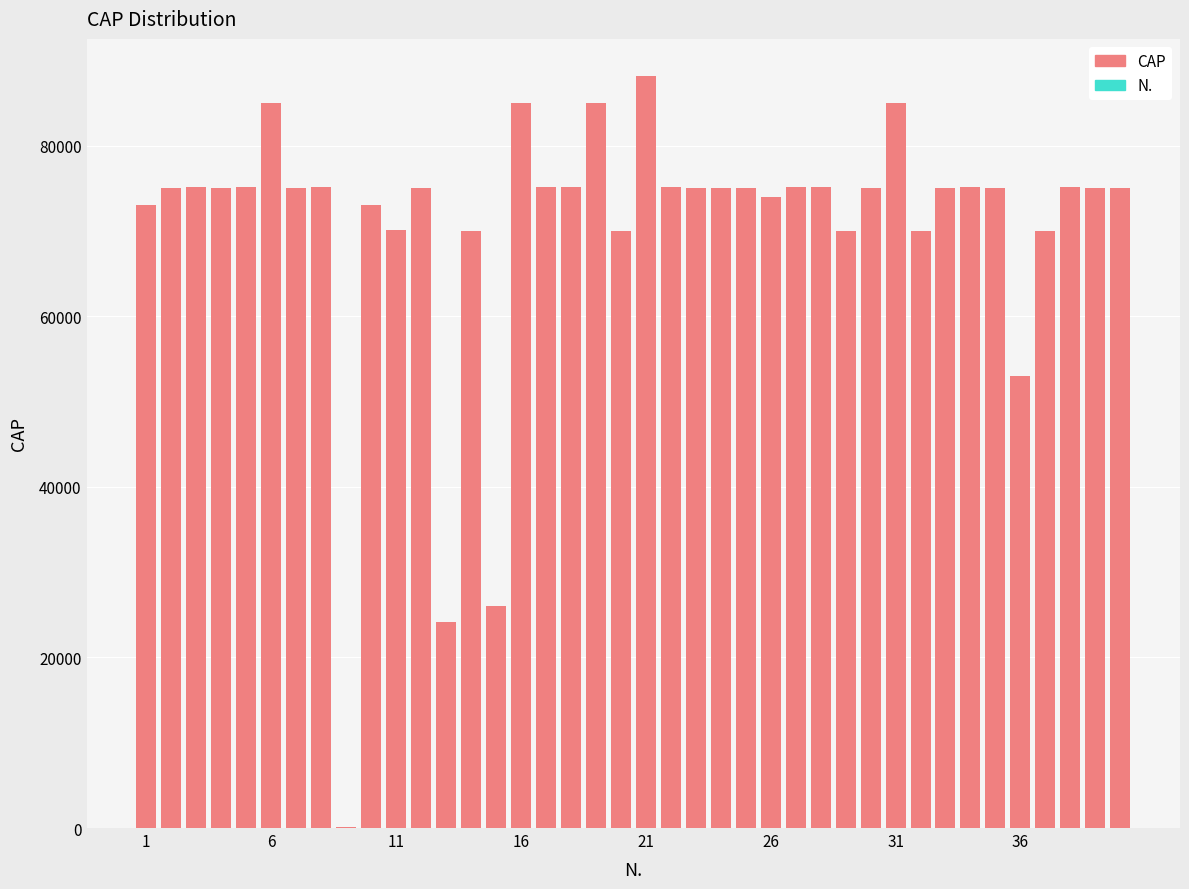

Reading left to right, transcribe all the data shown in this chart.

CAP: 73040	75025	75100	75020	75100	85044	75013	75100	131	73013	70125	75020	24125	70022	26013	85044	75100	75100	85010	70010	88100	75100	75010	75024	75025	74023	75100	75100	70019	75014	85044	70022	75015	75100	75022	53036	70021	75100	75012	75015
N.: 1	2	3	4	5	6	7	8	9	10	11	12	13	14	15	16	17	18	19	20	21	22	23	24	25	26	27	28	29	30	31	32	33	34	35	36	37	38	39	40